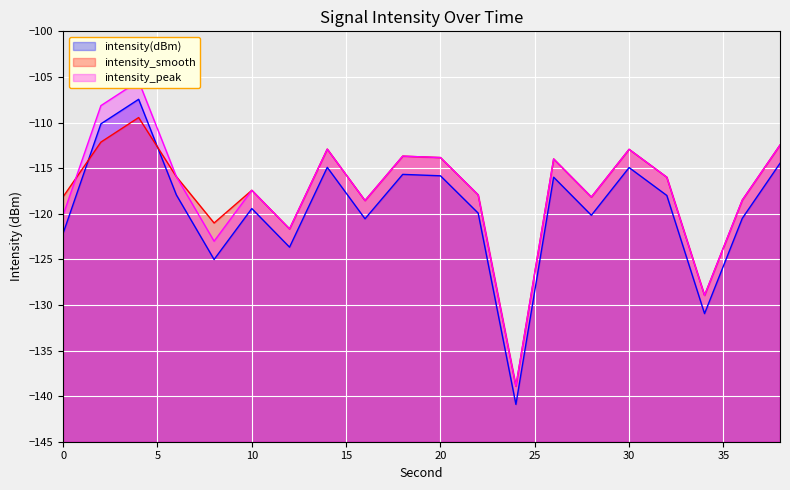

What is the difference between the highest and lowest values at 8?

4.0